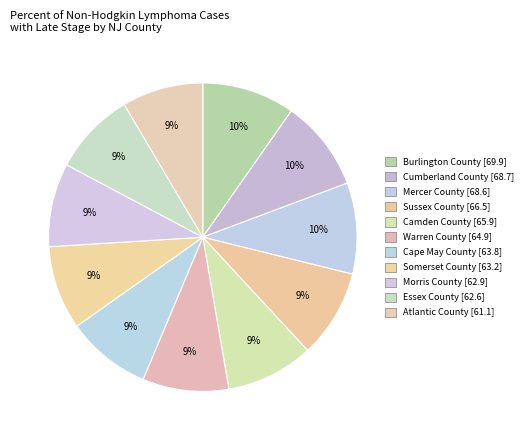

Is there a majority slice in this chart?

No